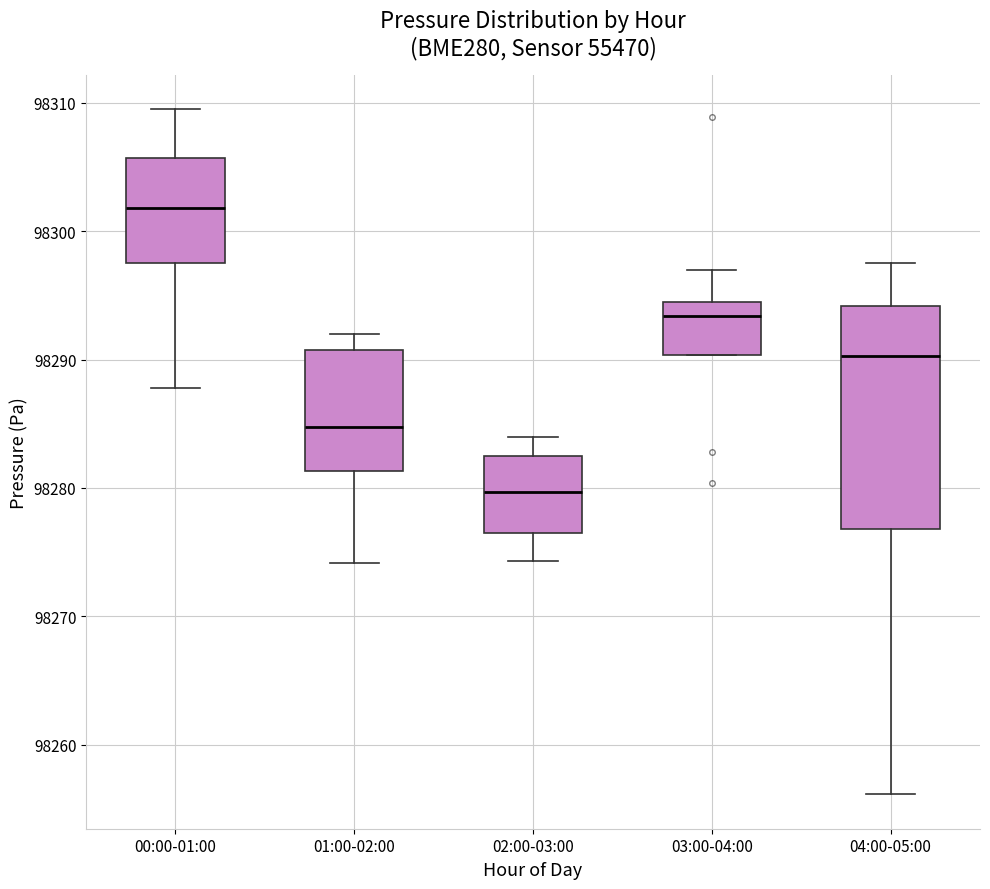

Where does the median line of the box for 03:00-04:00 sit on the y-axis? The values are not printed on the chart, so give them approximately, as read against the axis.

98293